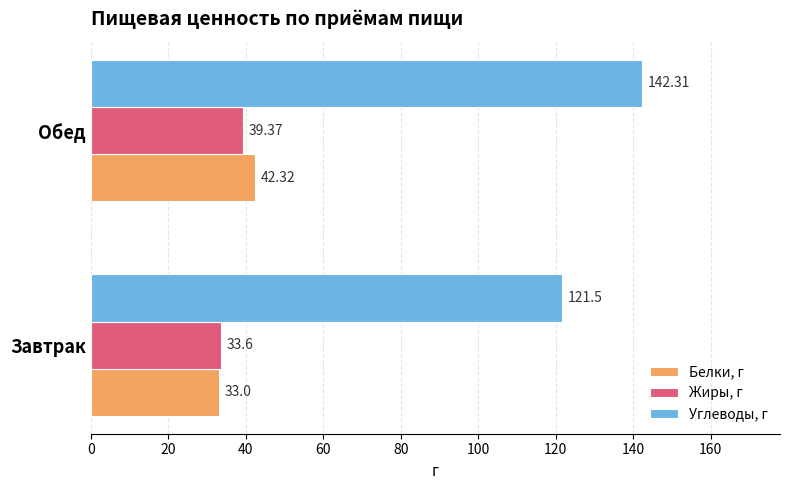

At Обед, list the series in order from largest to smallest.

Углеводы, г, Белки, г, Жиры, г